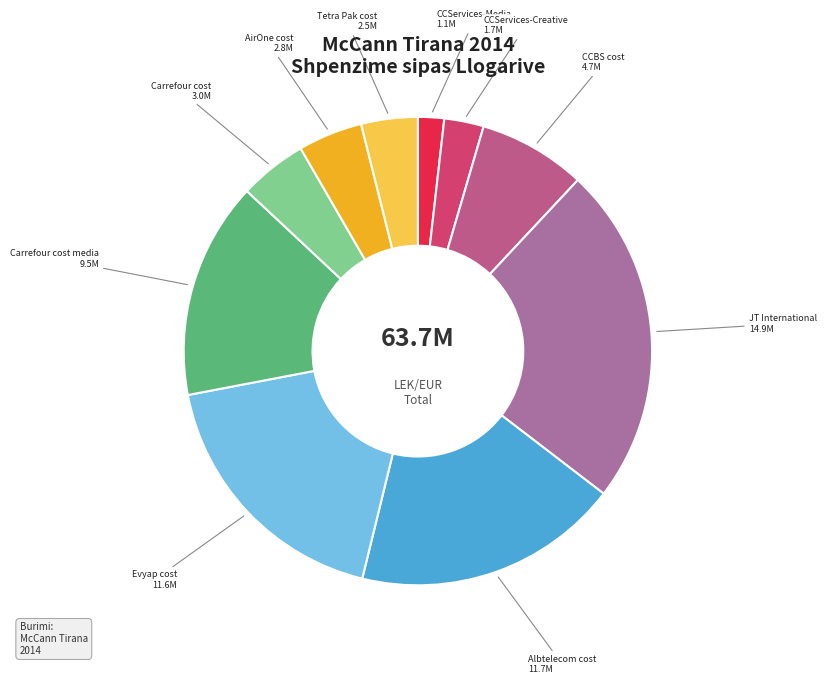

Is it true that CCBS cost is 1% of the pie?

False